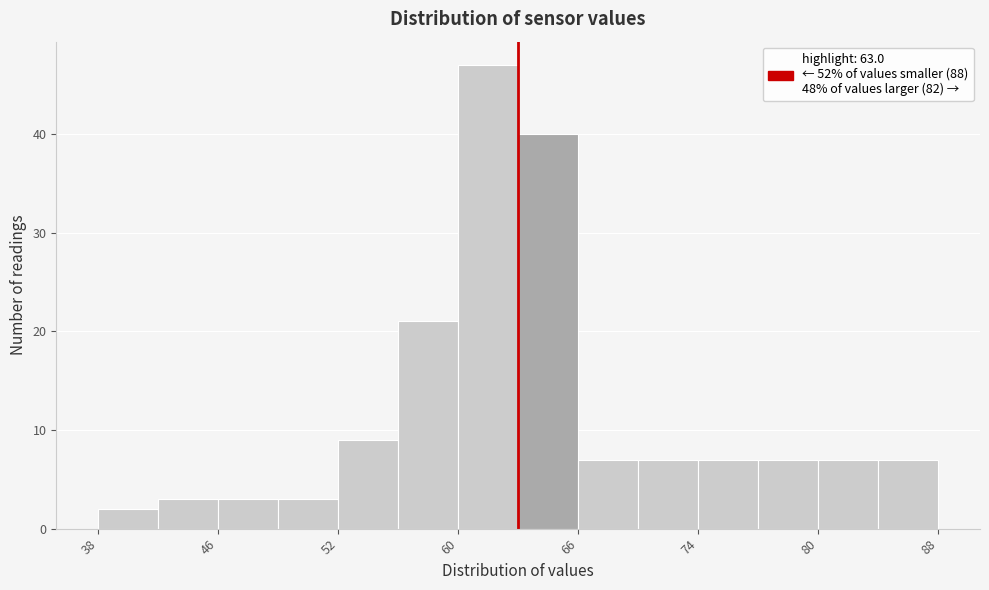

Read against the x-axis, roughly where is the centre of the tallest bar?

61